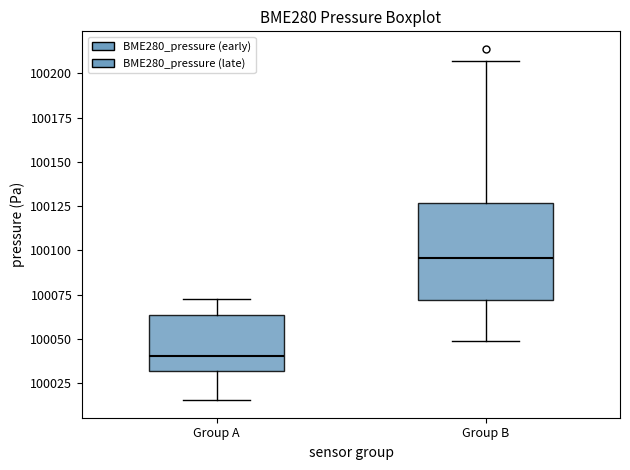

Which box has the highest median line?

Group B